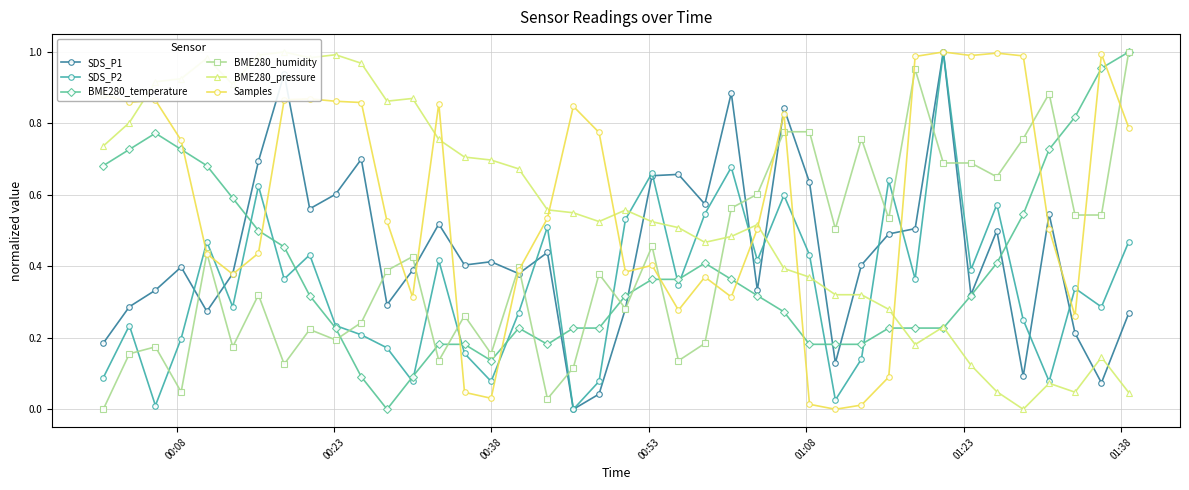

True or false: Samples has more than 2 interior local peaks.

True